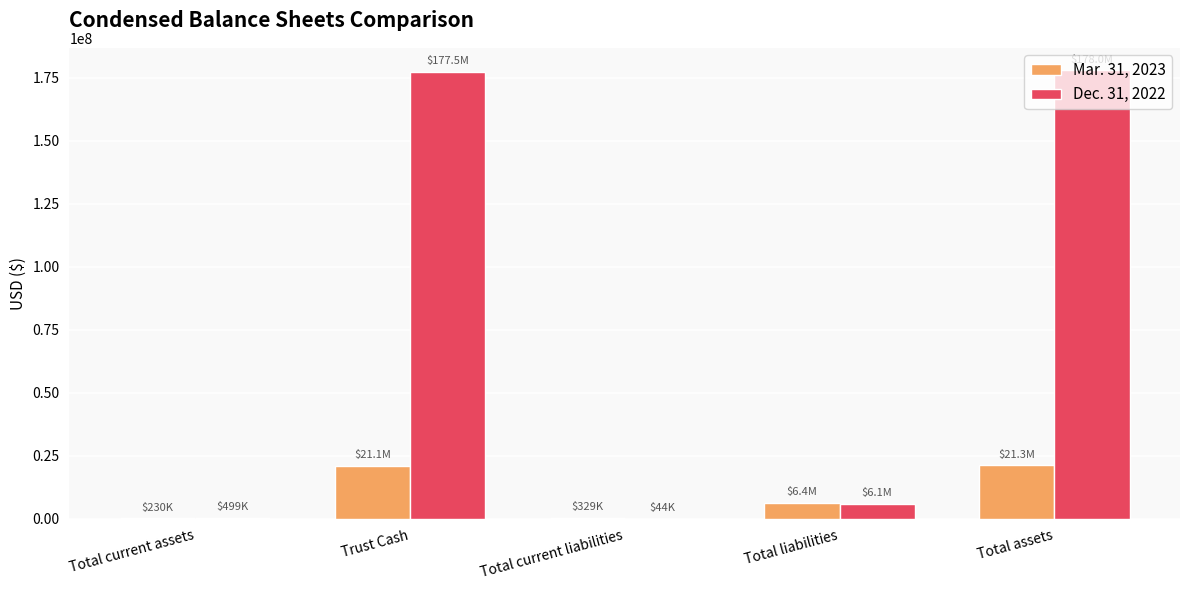

What is the sum of the Dec. 31, 2022 values at Total liabilities and Total current assets?

6580316